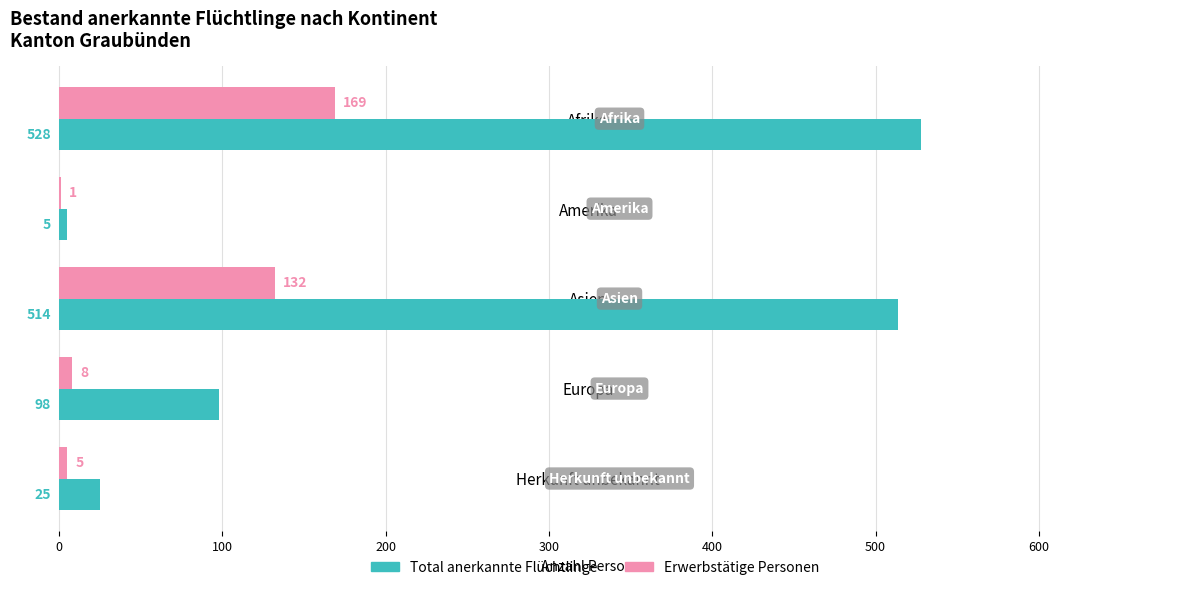

What is the sum of all Total anerkannte Flüchtlinge values?

1170